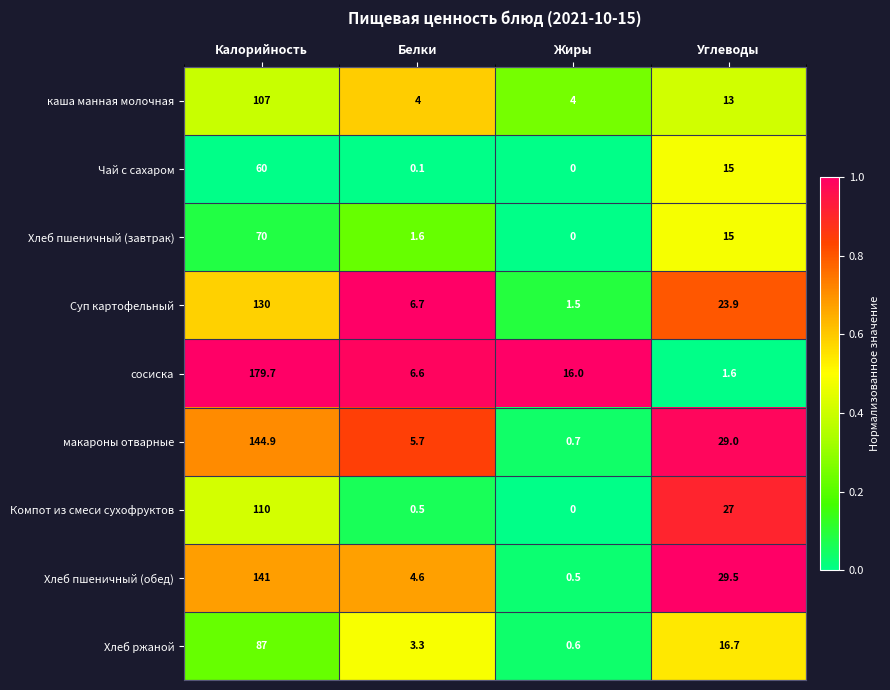

True or false: Хлеб пшеничный (обед) has a value of 141.0 at Калорийность.

True